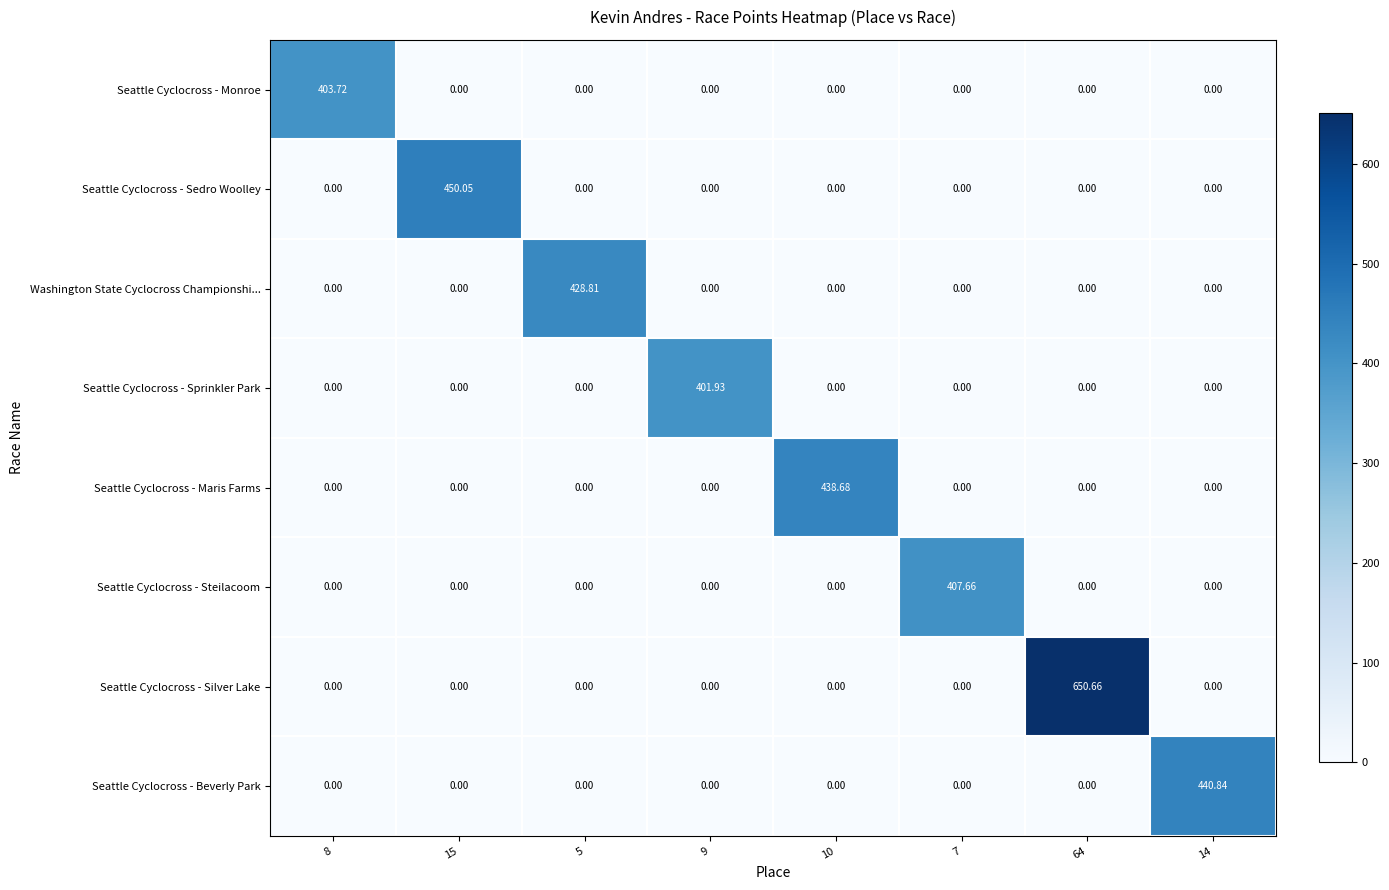

Between 15 and 14, which series saw the biggest shift?

Seattle Cyclocross - Sedro Woolley